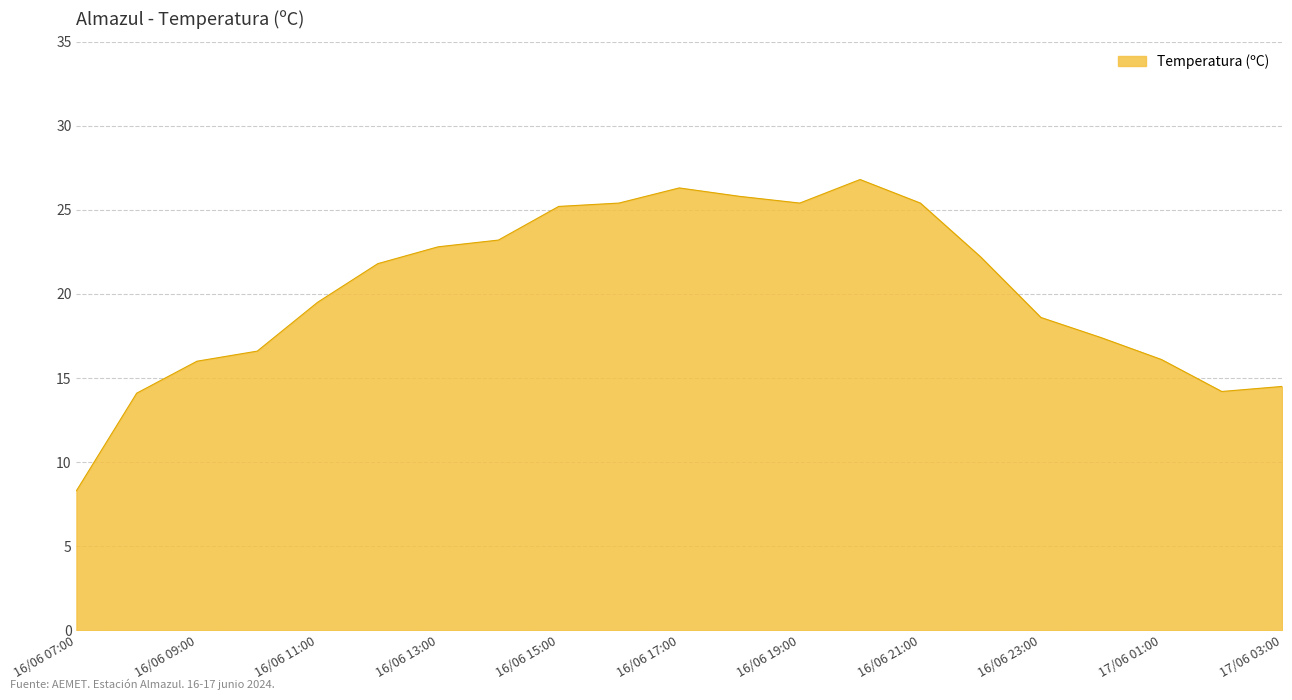

What is the difference between the maximum and minimum values?

18.5